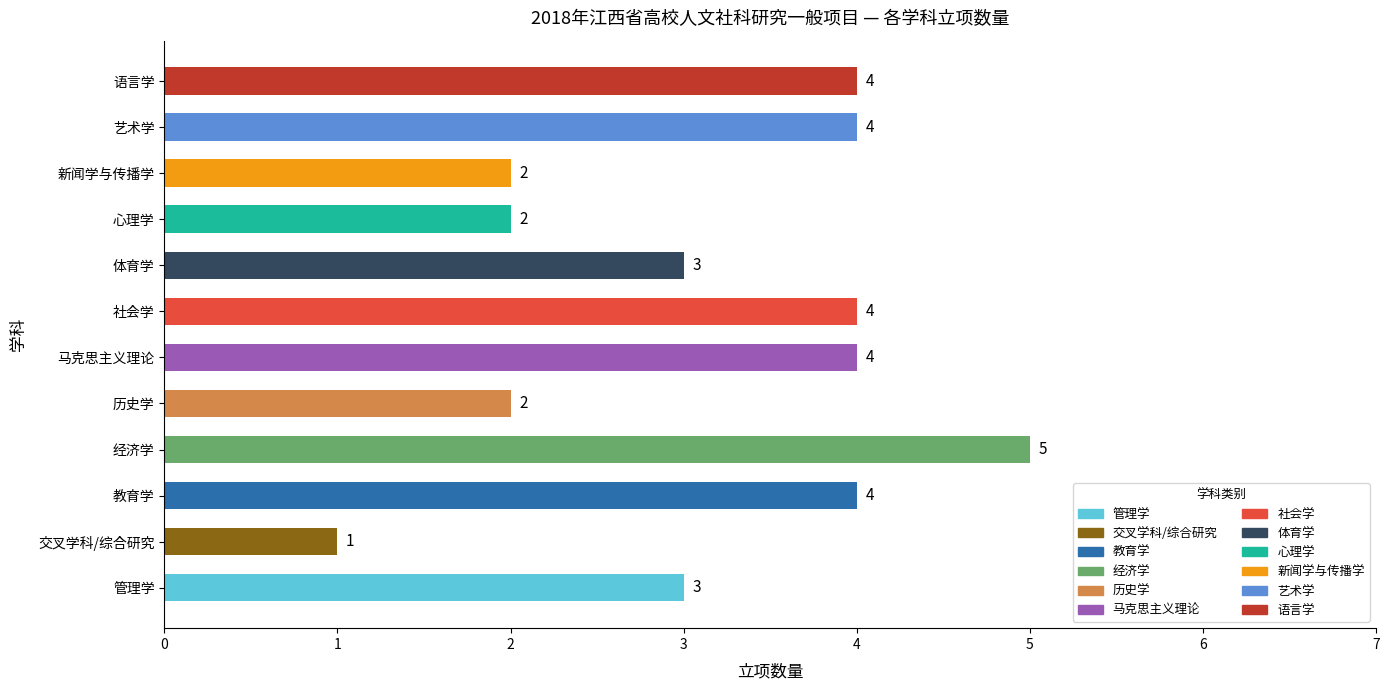

How many values are between 2 and 4?

10